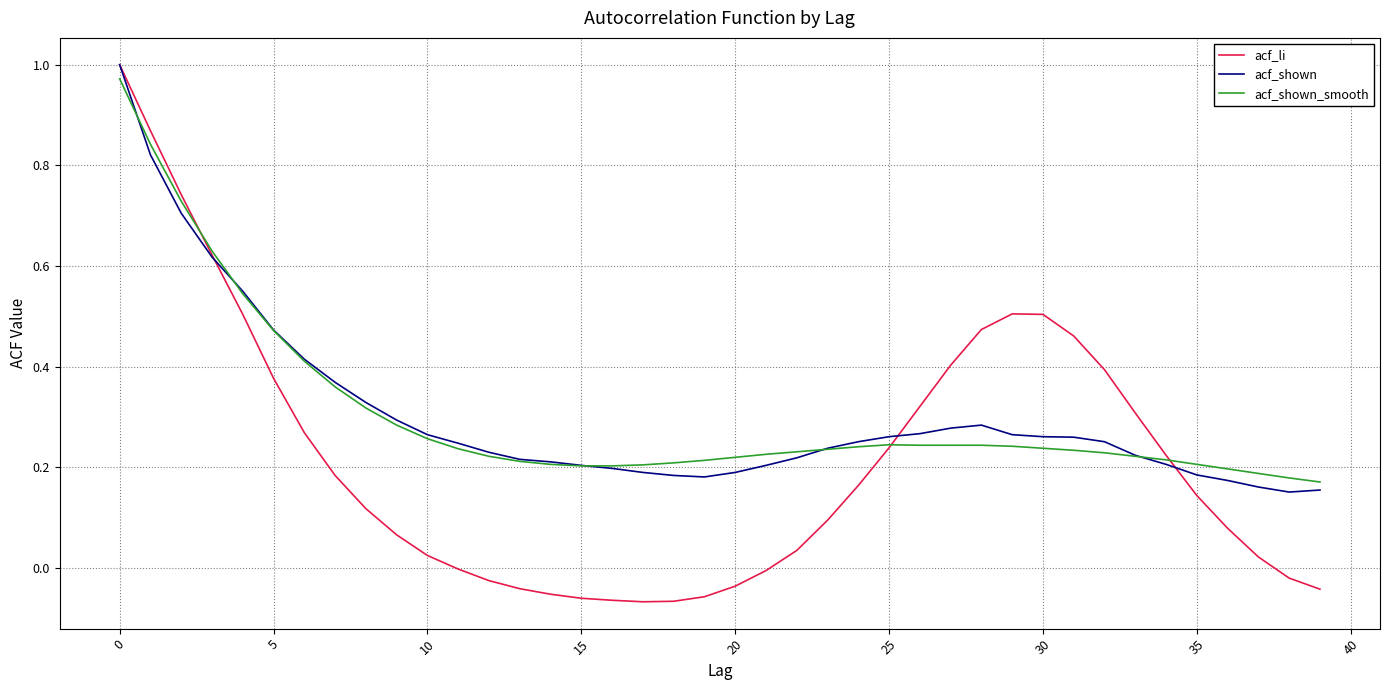

How many lines are shown in the chart?

3